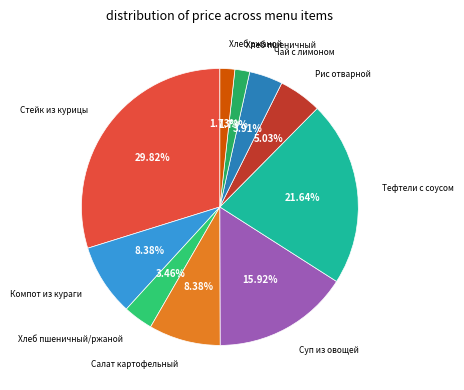

Is it true that Тефтели с соусом is 22% of the pie?

True